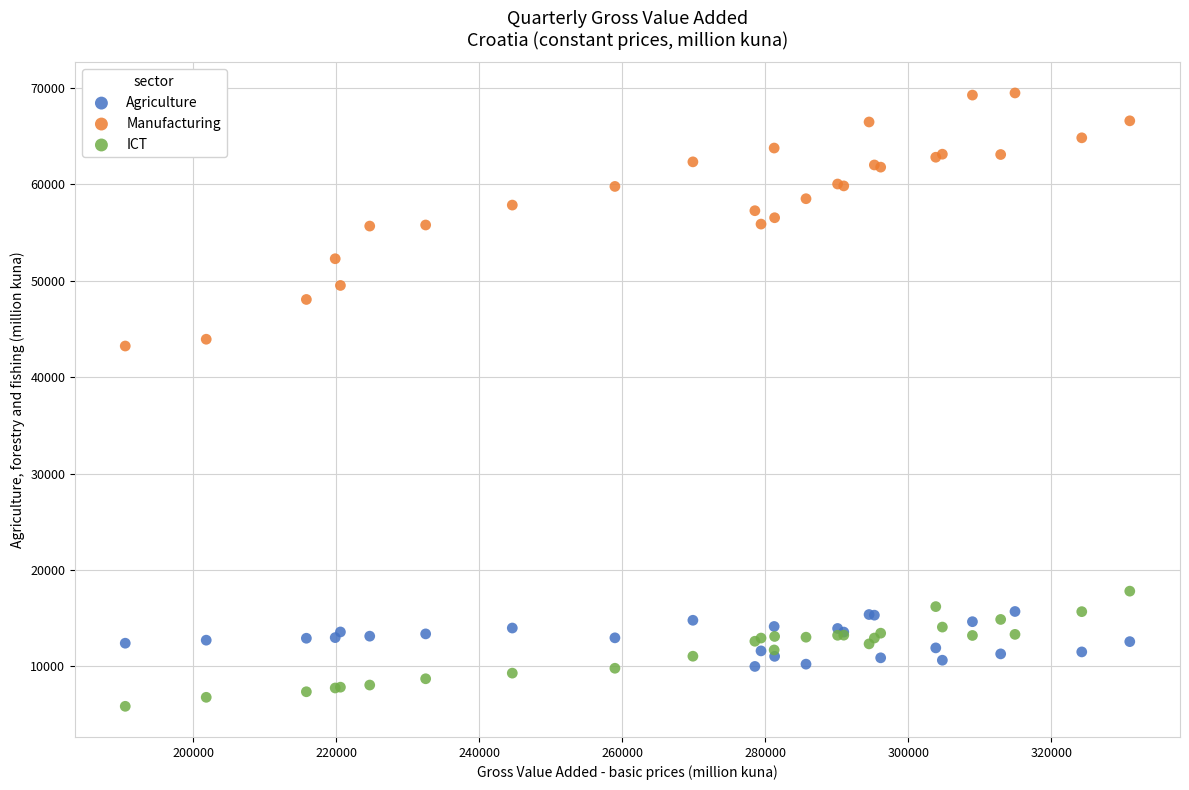

What is the X range (max minus min) for the scatter plot?

140420.3